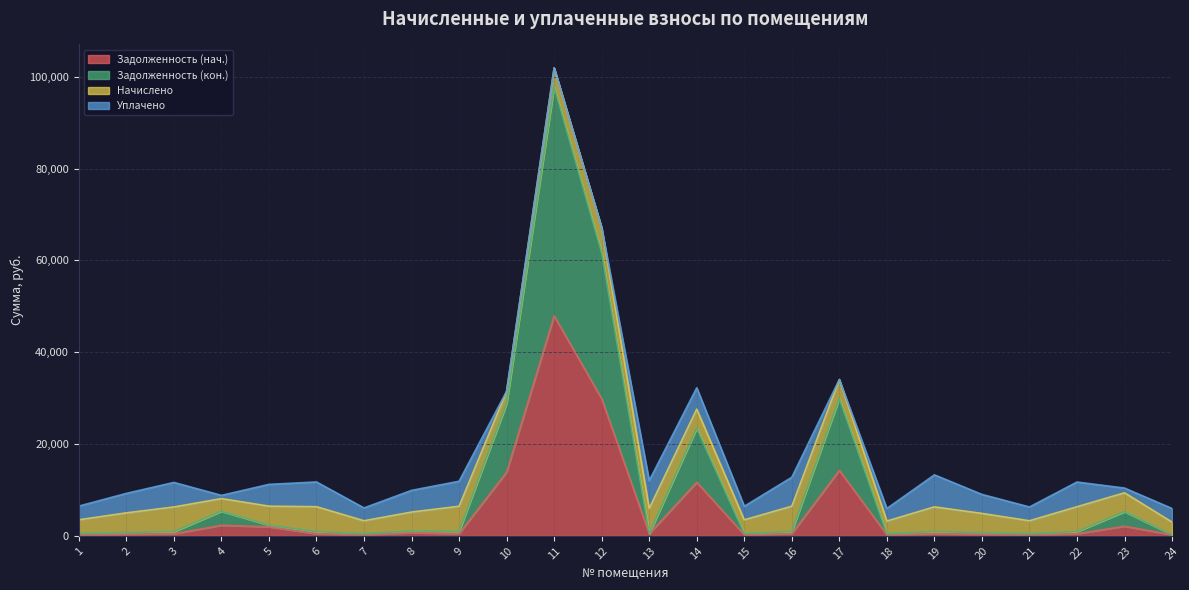

At which category is the sum across all series the highest?

11